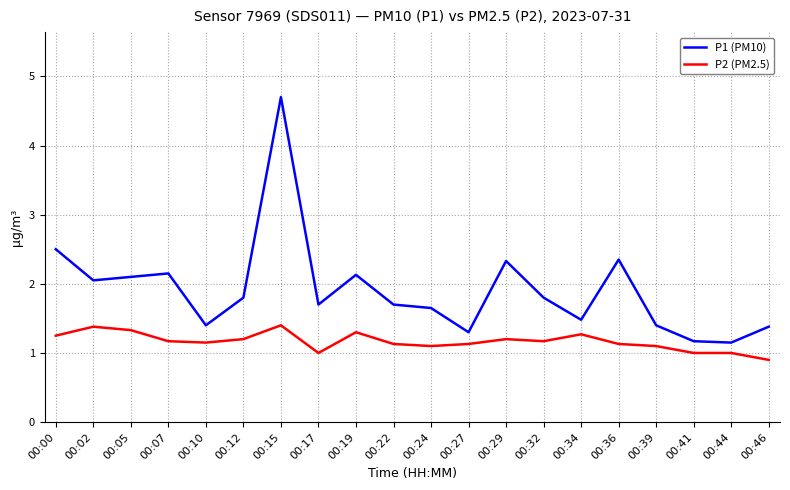

Where is the first local minimum for P1 (PM10)?

00:02